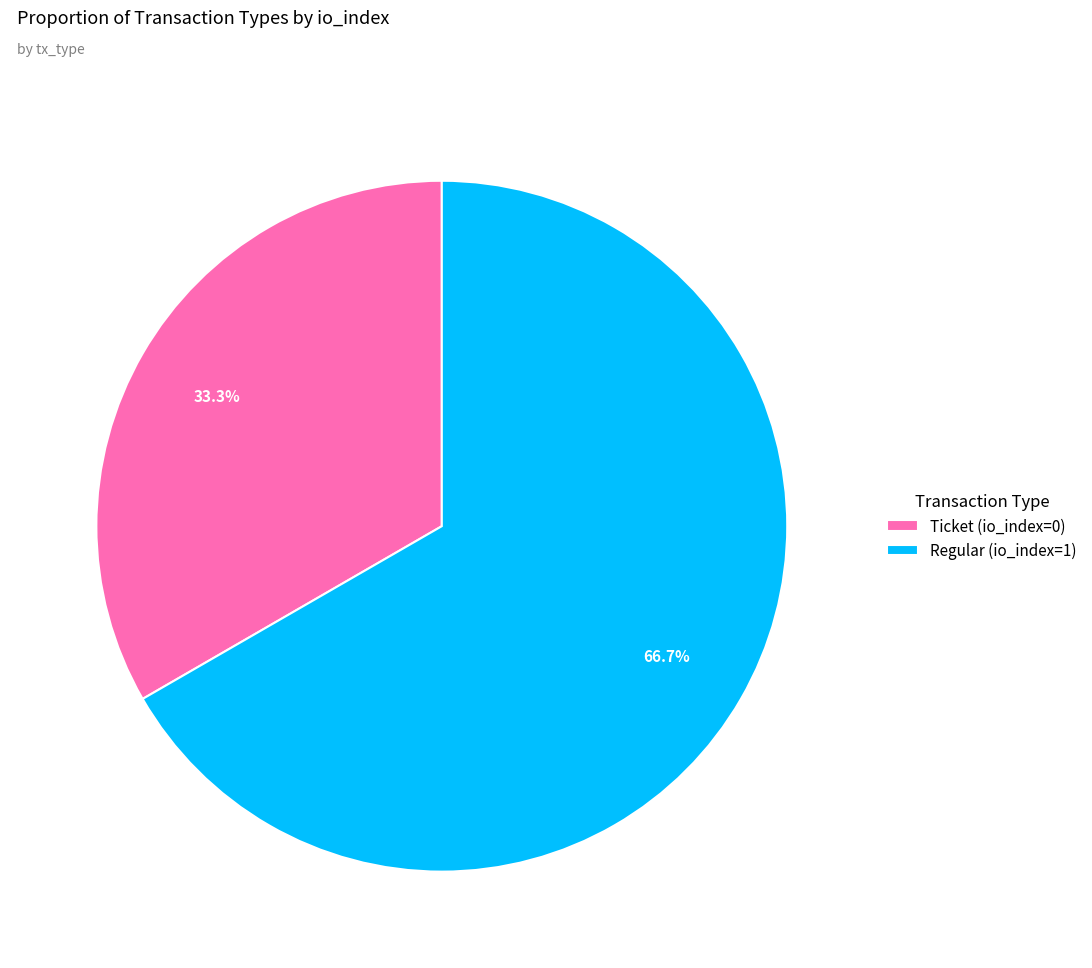

Is the sum of Regular (io_index=1) and Ticket (io_index=0) greater than half?

Yes